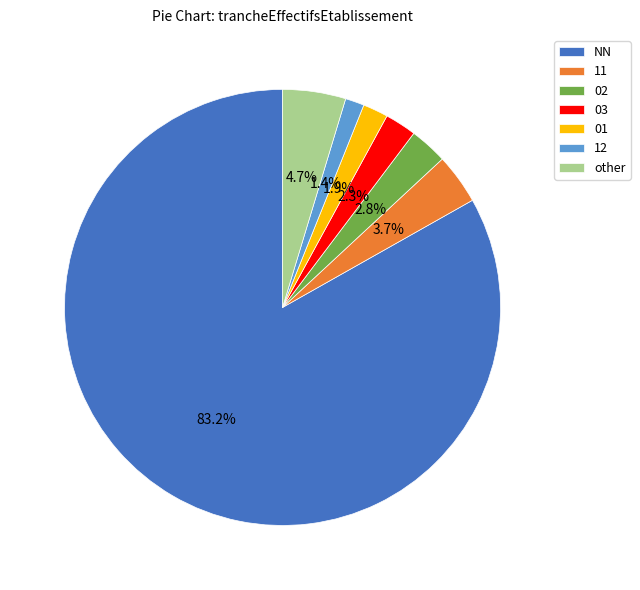

To the nearest percent, what is the difference between the largest and smallest slice percentages?

82%